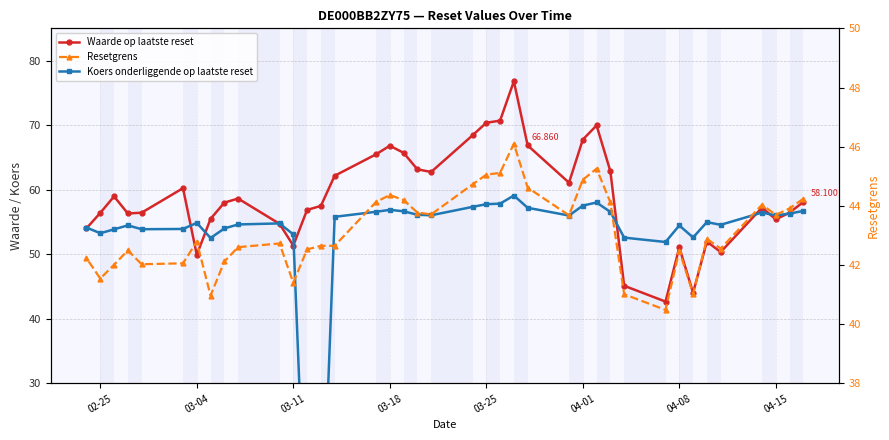

True or false: Koers onderliggende op laatste reset has more than 0 interior local peaks.

True